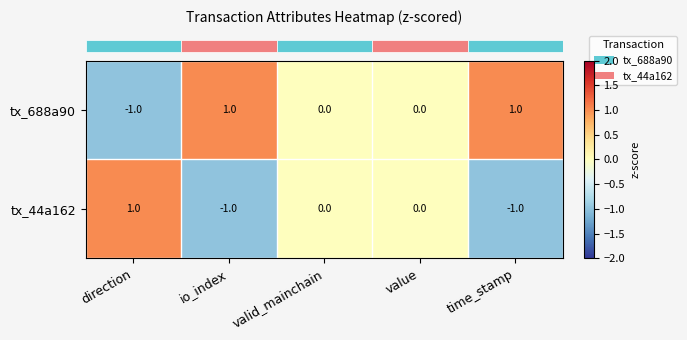

List the series in order of their overall mean, highest first.

tx_688a90, tx_44a162